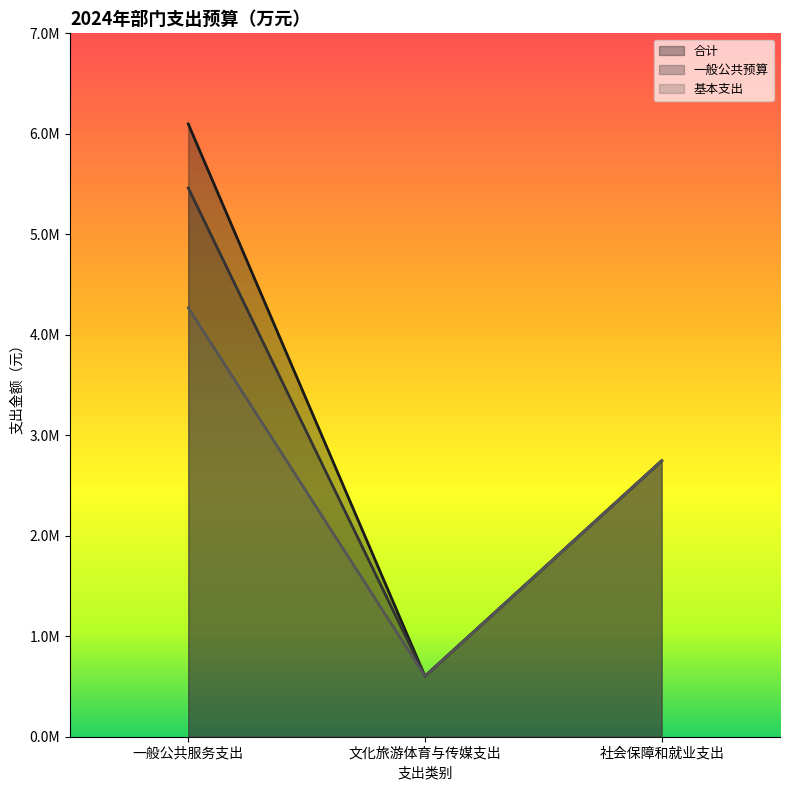

At which category does the chart reach its peak across all series?

一般公共服务支出